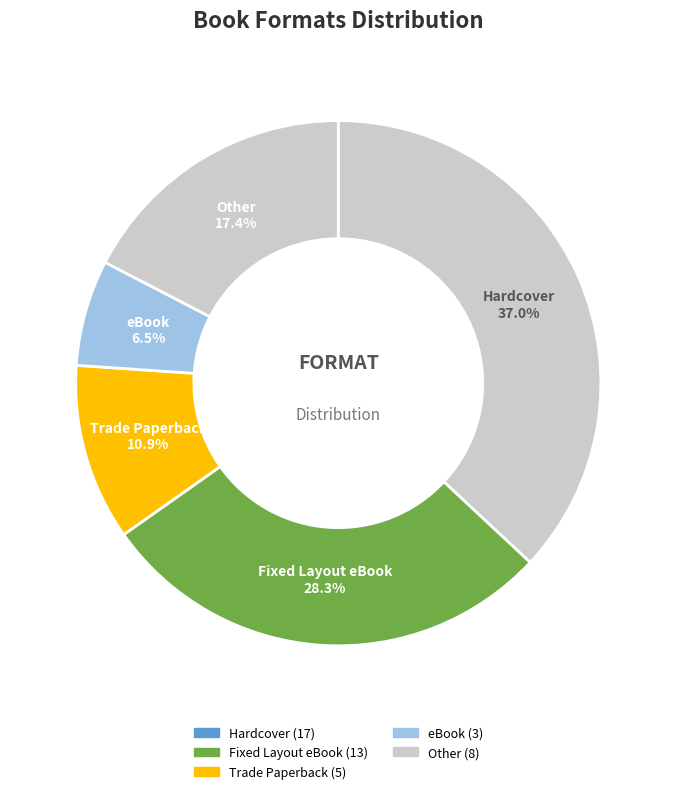

What is the largest slice in the pie chart?

Hardcover